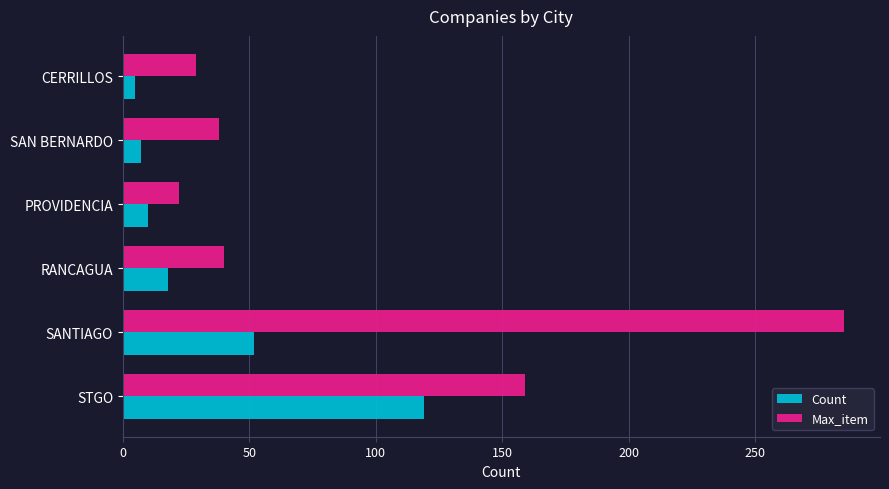

Between SANTIAGO and RANCAGUA, which series saw the biggest shift?

Max_item